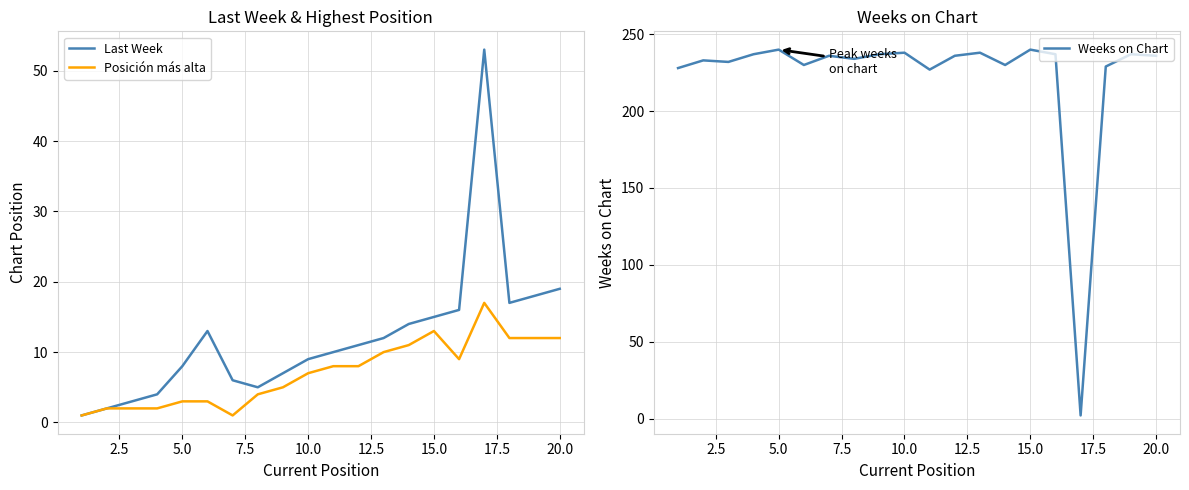

What is the difference between the maximum and minimum values in the Last Week series?

52